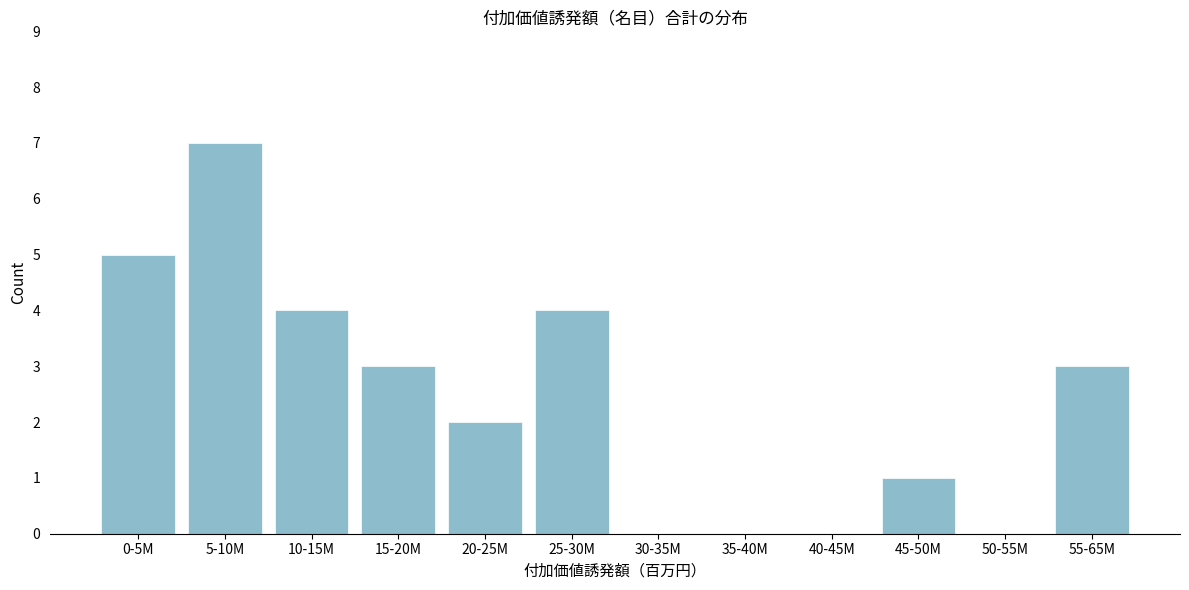

Reading right to left, what are all the values shown in this chart?

55-65M=3	50-55M=0	45-50M=1	40-45M=0	35-40M=0	30-35M=0	25-30M=4	20-25M=2	15-20M=3	10-15M=4	5-10M=7	0-5M=5